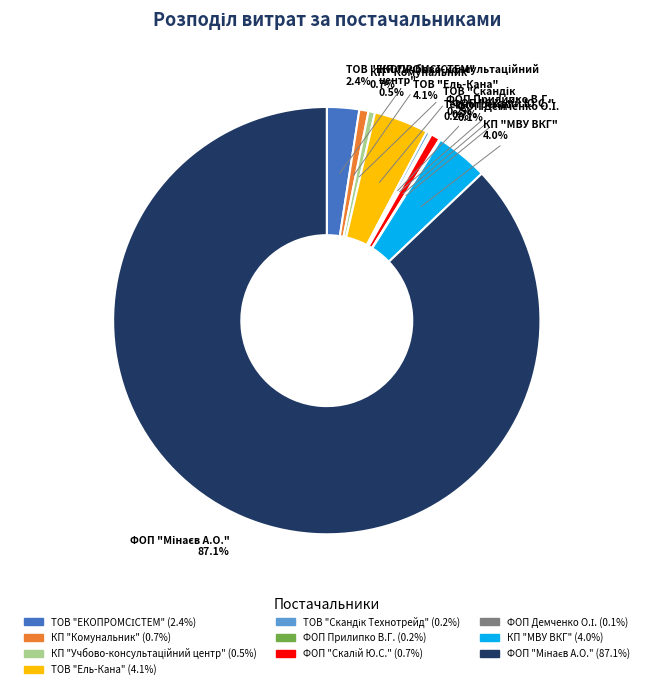

To the nearest percent, what percentage of the pie is ТОВ "Ель-Кана"?

4%